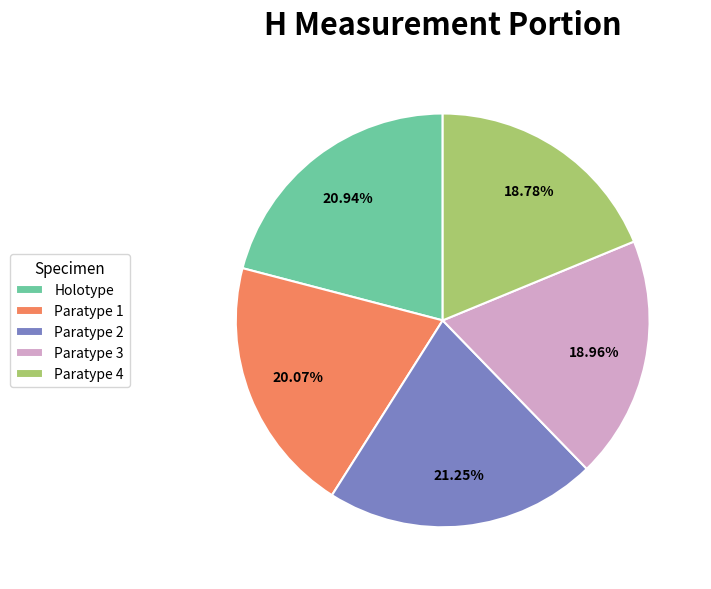

Between Holotype and Paratype 1, which is larger?

Holotype